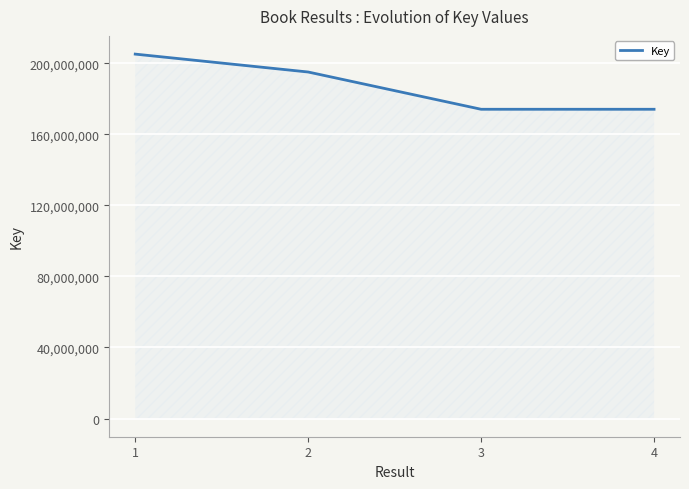

The value at 2 is 195105917. True or false?

True